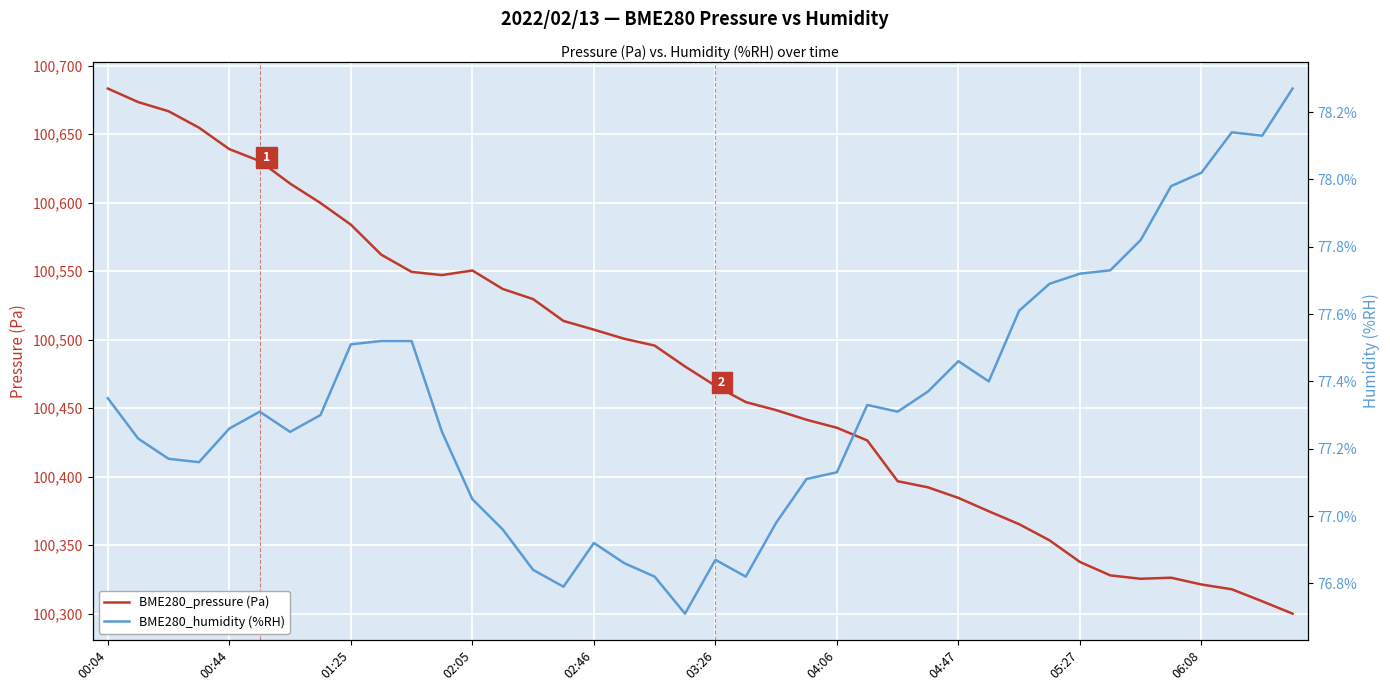

Reading left to right, list all the values displayed in this chart.

BME280_pressure (Pa): 100683.2	100673.3	100666.6	100654.6	100638.9	100630.3	100613.8	100599.6	100583.8	100561.9	100549.4	100547.0	100550.4	100536.9	100529.5	100513.6	100507.2	100500.6	100495.6	100480.3	100466.2	100454.4	100448.5	100441.4	100435.6	100426.3	100396.6	100392.1	100384.4	100374.6	100365.2	100353.4	100337.6	100327.8	100325.4	100326.2	100321.2	100317.7	100309.0	100299.9
BME280_humidity (%RH): 77.3	77.2	77.2	77.2	77.3	77.3	77.2	77.3	77.5	77.5	77.5	77.2	77.0	77.0	76.8	76.8	76.9	76.9	76.8	76.7	76.9	76.8	77.0	77.1	77.1	77.3	77.3	77.4	77.5	77.4	77.6	77.7	77.7	77.7	77.8	78.0	78.0	78.1	78.1	78.3